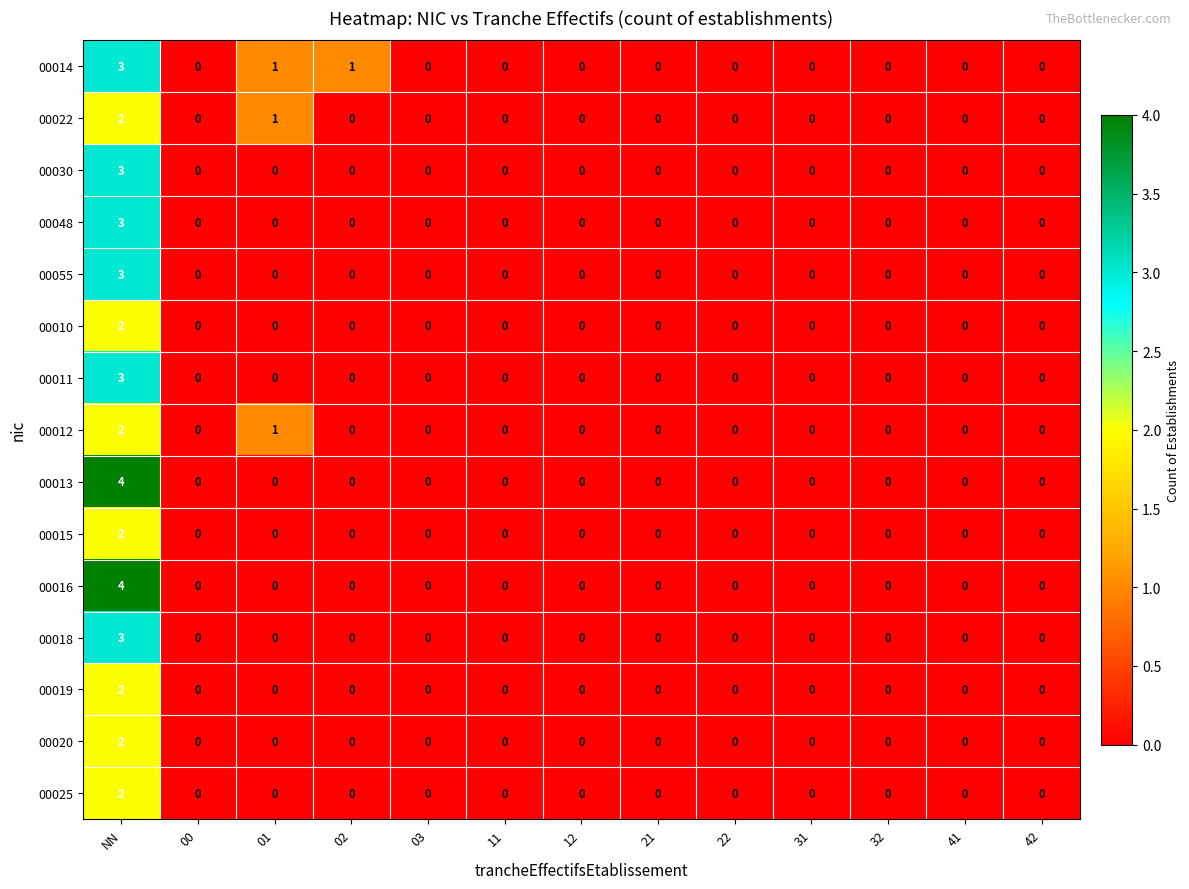

At which category is the sum across all series the highest?

NN